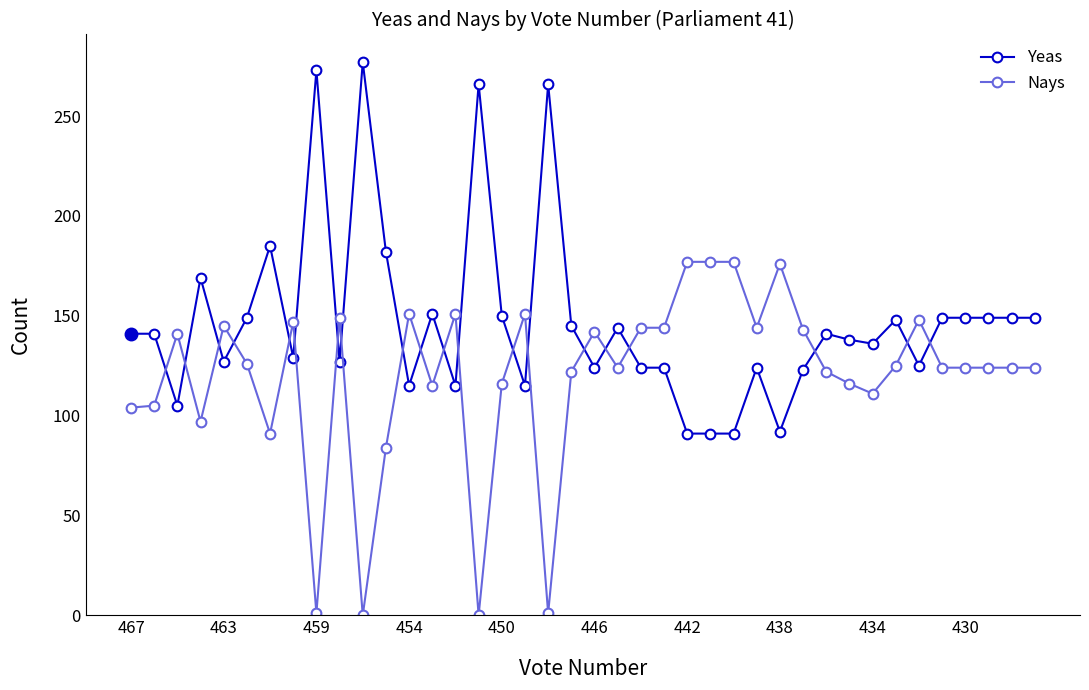

What is the maximum value shown in the chart?

277